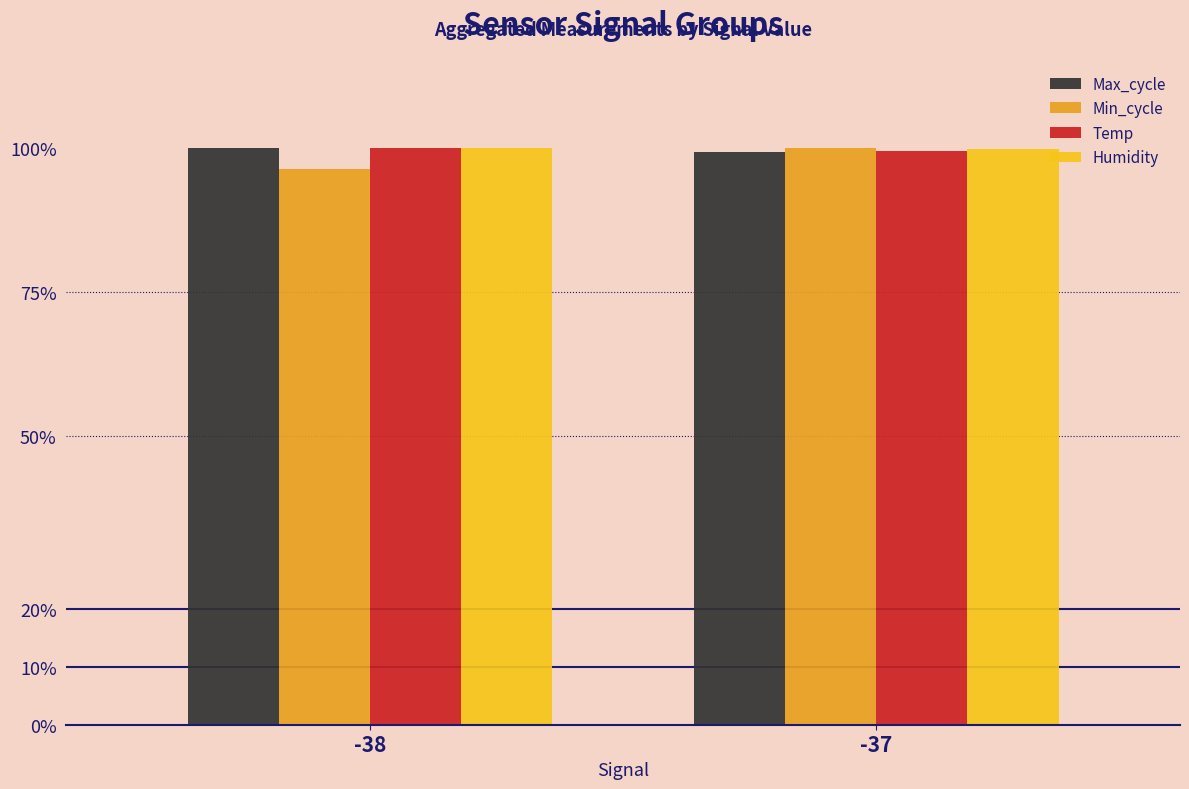

Are the bars horizontal?

No